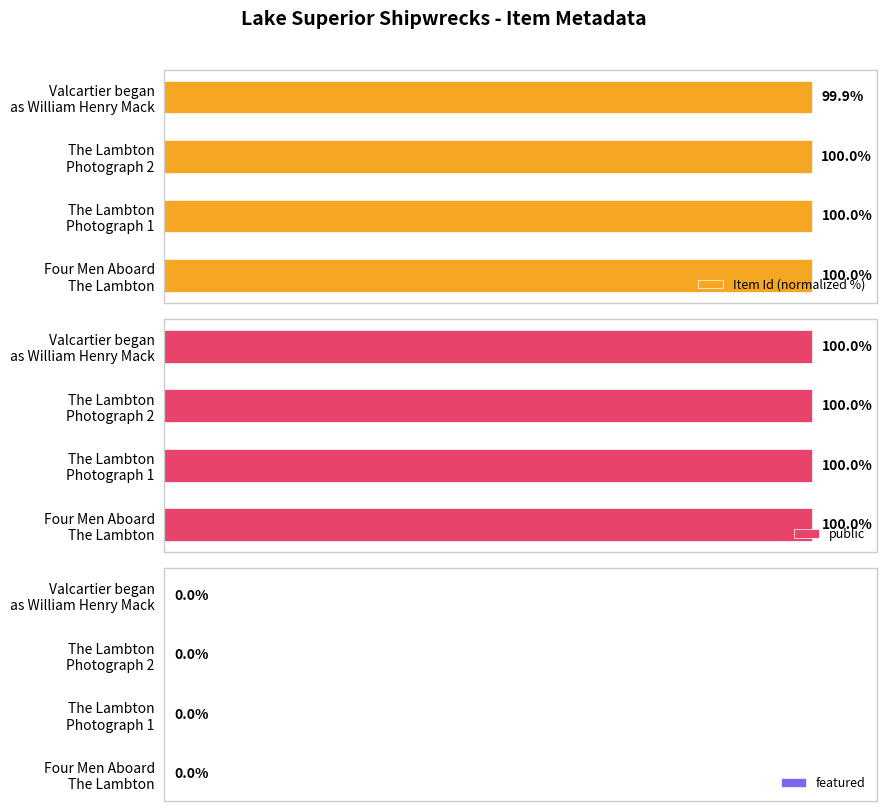

Which series has the largest total across all categories?

Item Id (normalized %)